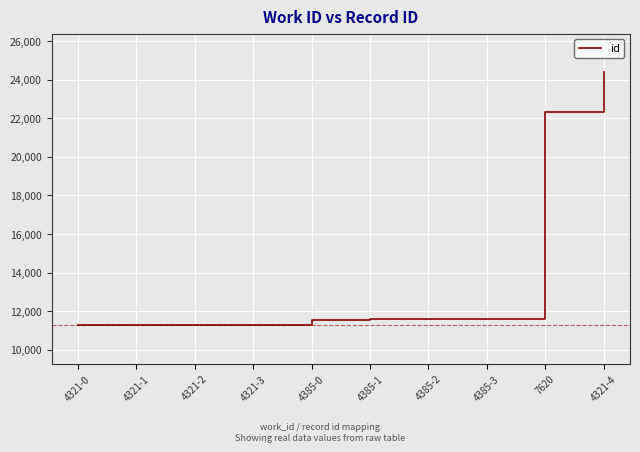

Is this an area chart (filled region under the line)?

No